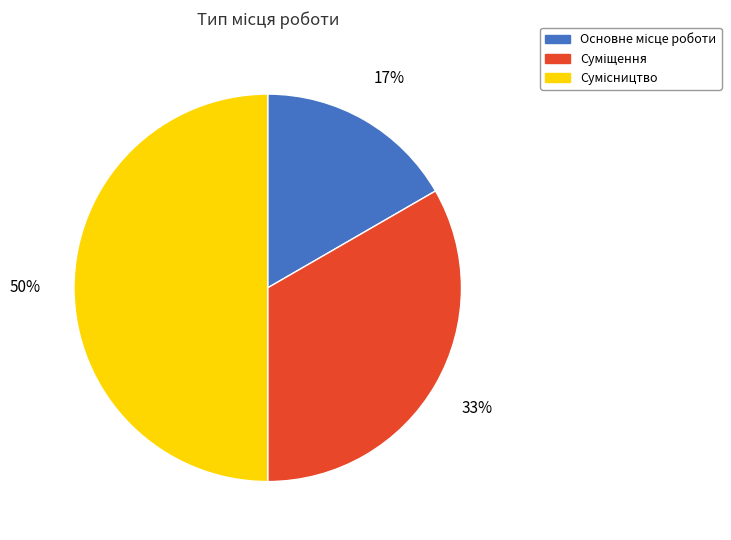

To the nearest percent, what is the difference between the largest and smallest slice percentages?

33%